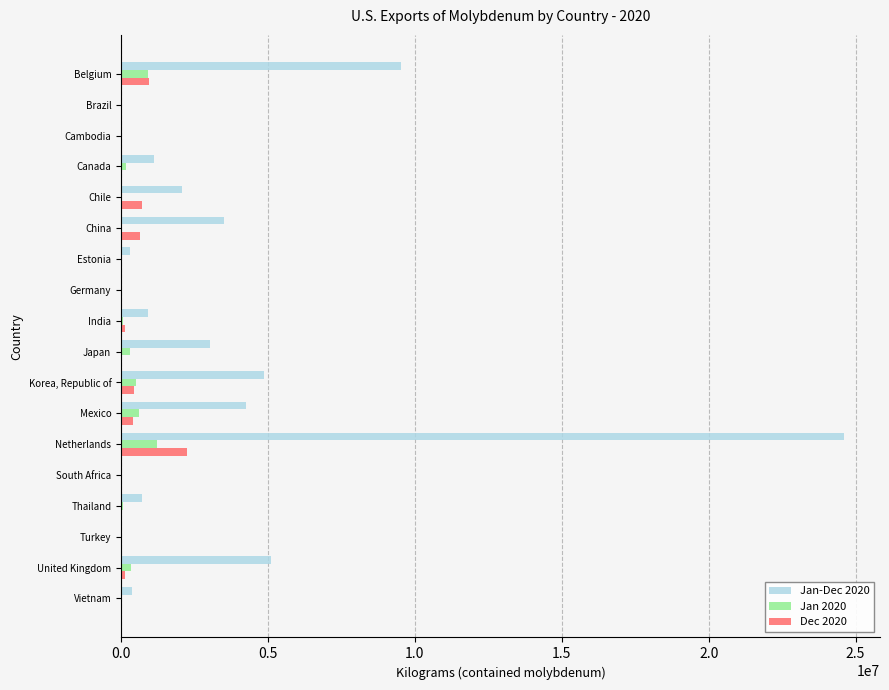

Which series has the largest total across all categories?

Jan-Dec 2020